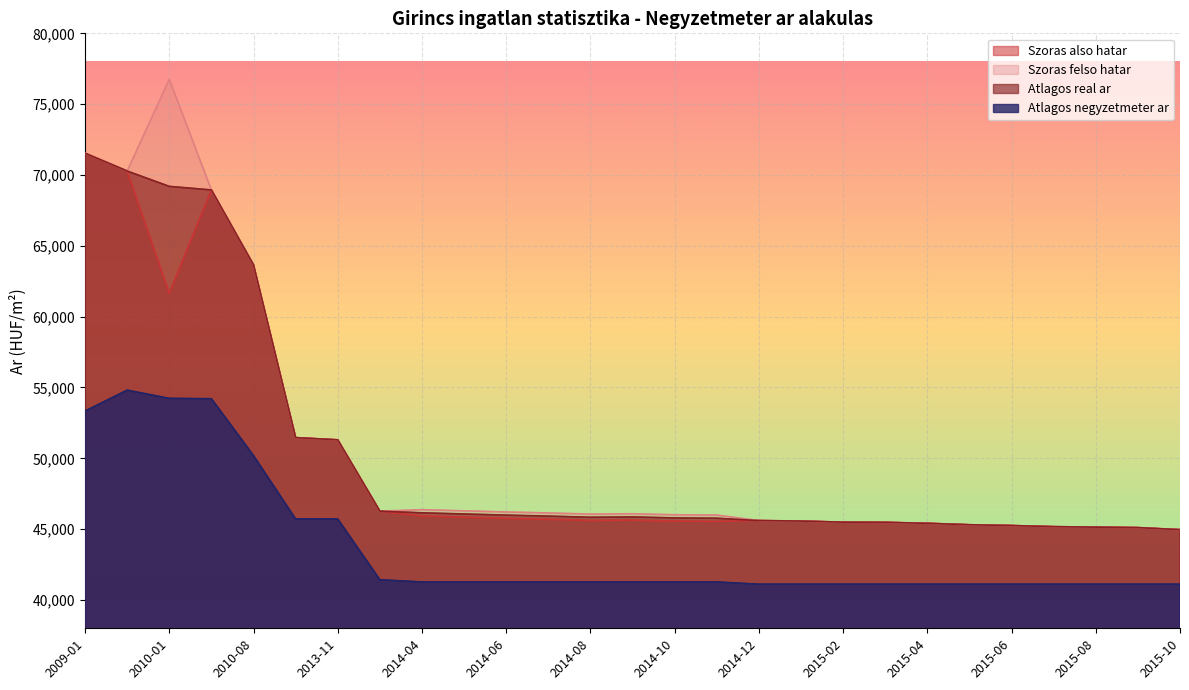

In Szoras also hatar, how many points are higher than both neighbors (excluding endpoints)?

3